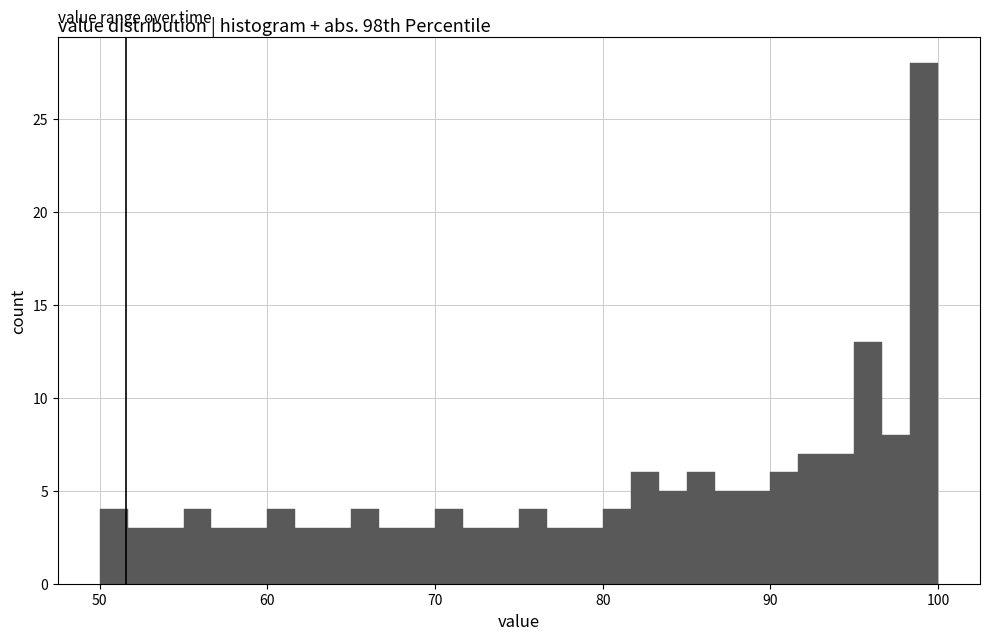

Read against the x-axis, roughly where is the centre of the tallest bar?

99